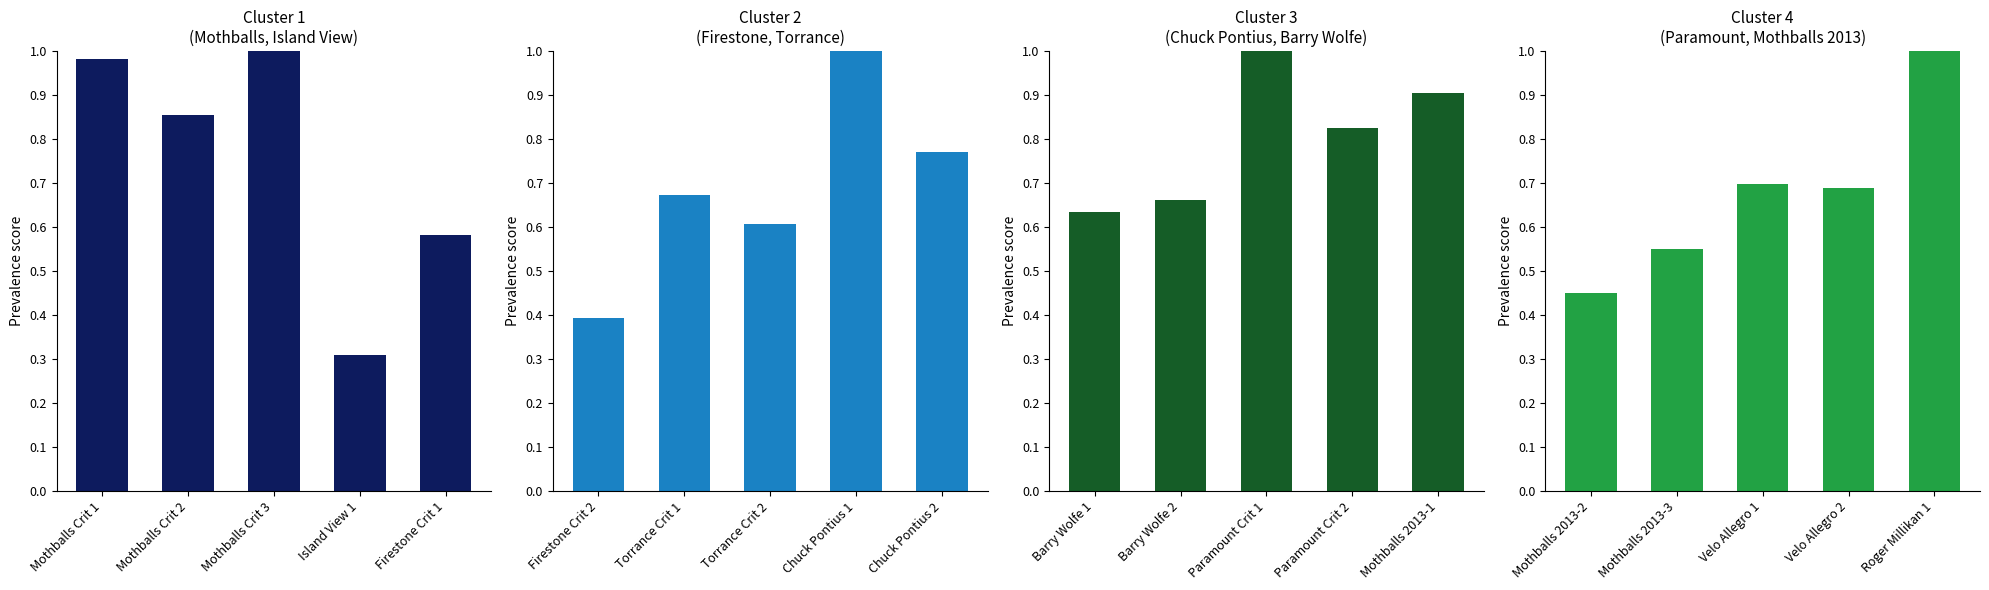

Which category has the highest value across all series?

Mothballs Crit 3